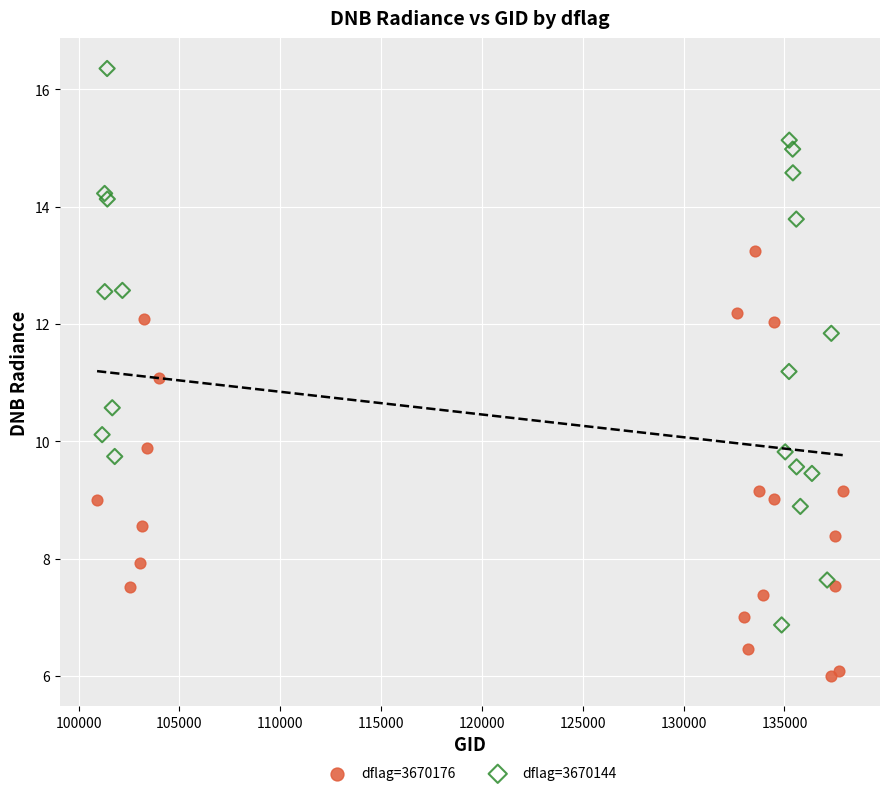

What are all the series names shown in the legend?

dflag=3670176, dflag=3670144